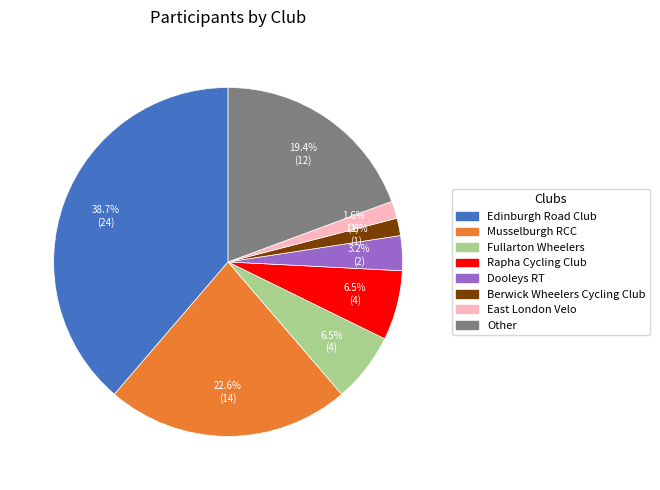

Is there any slice that represents more than half of the pie?

No